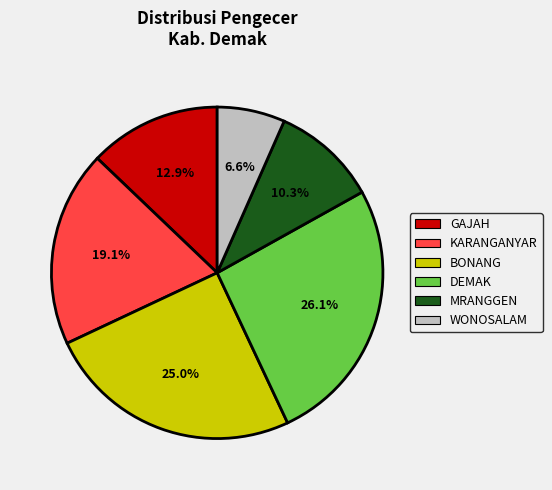

Is the sum of MRANGGEN and KARANGANYAR greater than half?

No